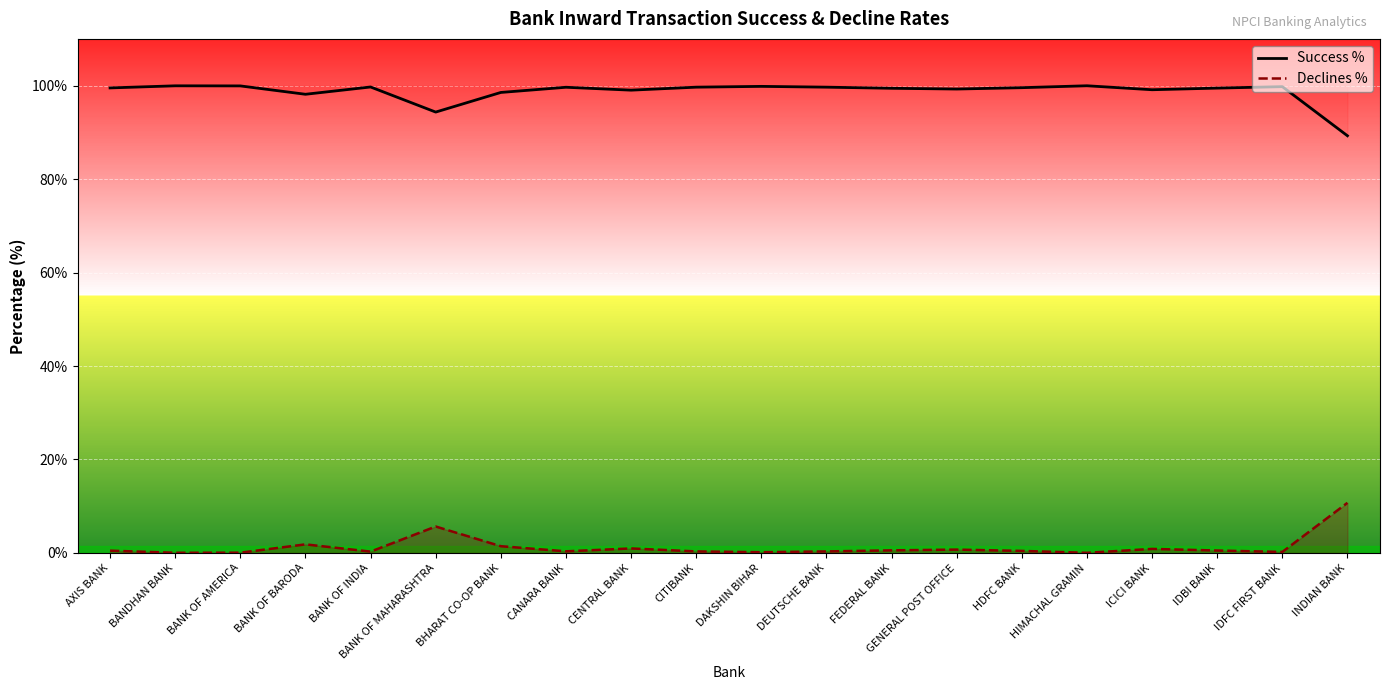

Is it true that Declines % equals 0.4 at HDFC BANK?

True